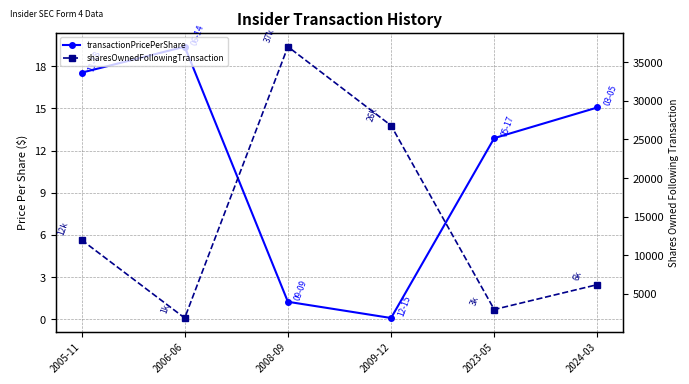

What are all the series names shown in the legend?

transactionPricePerShare, sharesOwnedFollowingTransaction